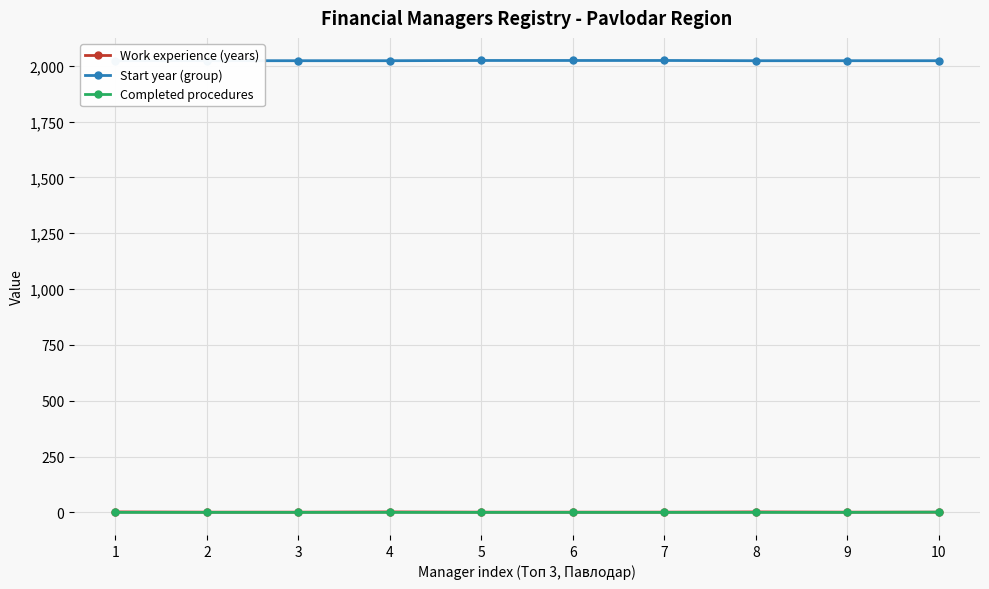

True or false: Start year (group) and Completed procedures intersect in this chart.

False